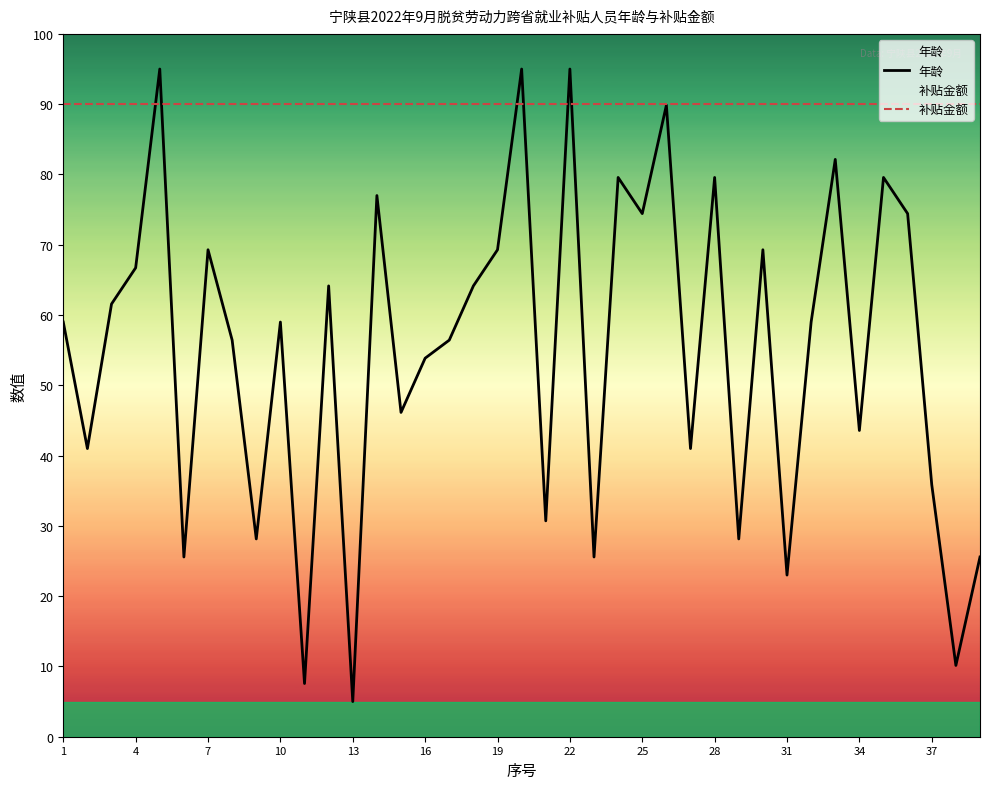

The value of 年龄 at 4 is 17.0. True or false?

False